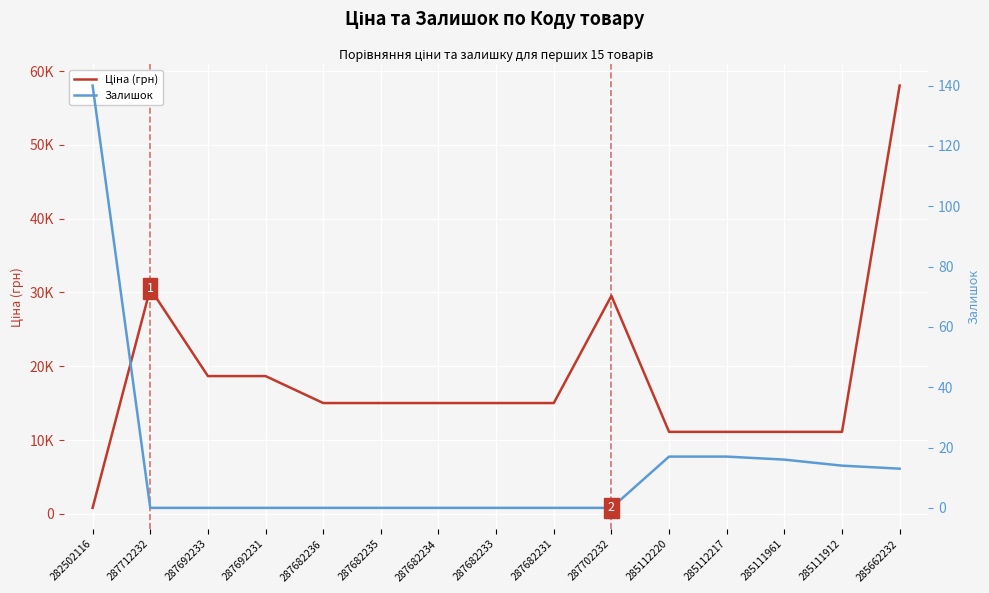

True or false: Ціна (грн) has more than 0 interior local peaks.

True